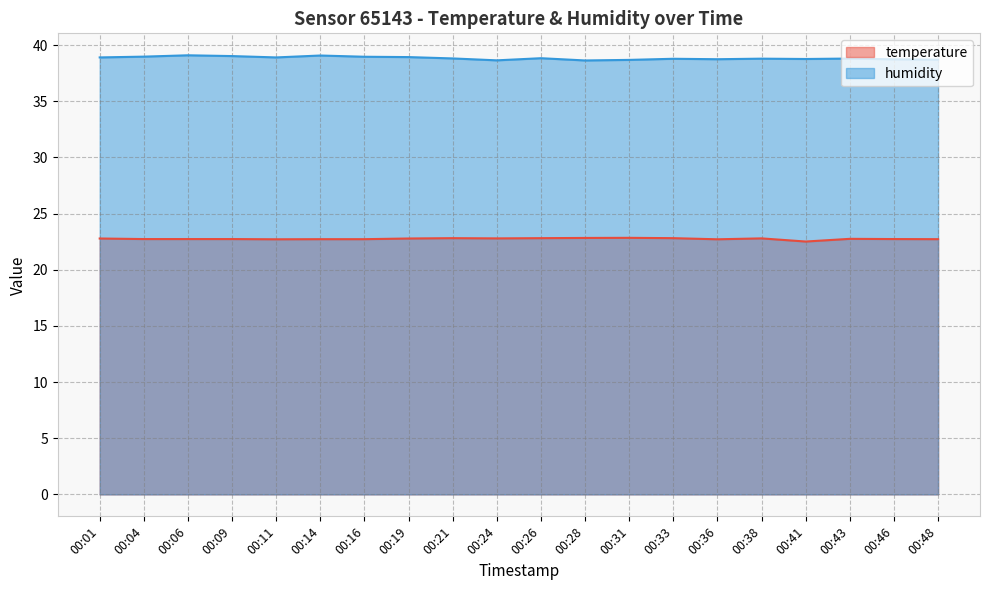

What is the difference between the maximum and minimum values in the humidity series?

0.5